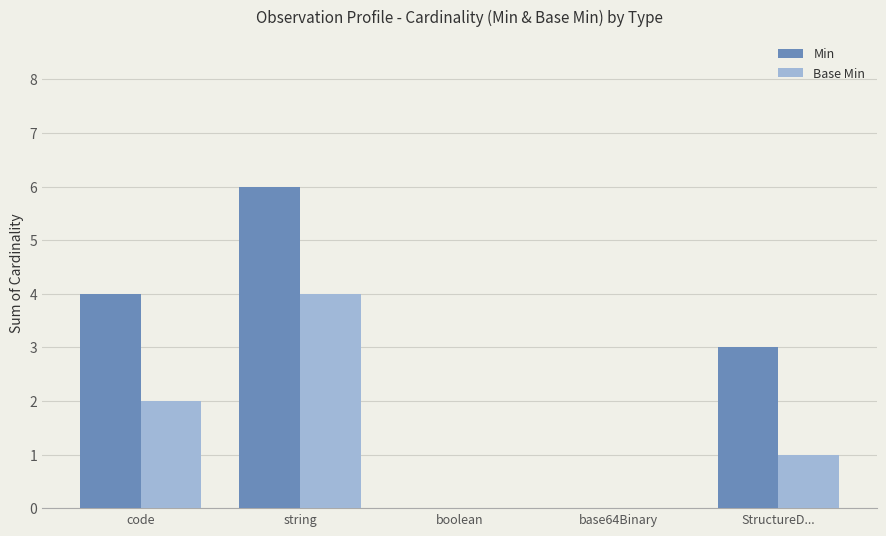

How many groups of bars are there?

5